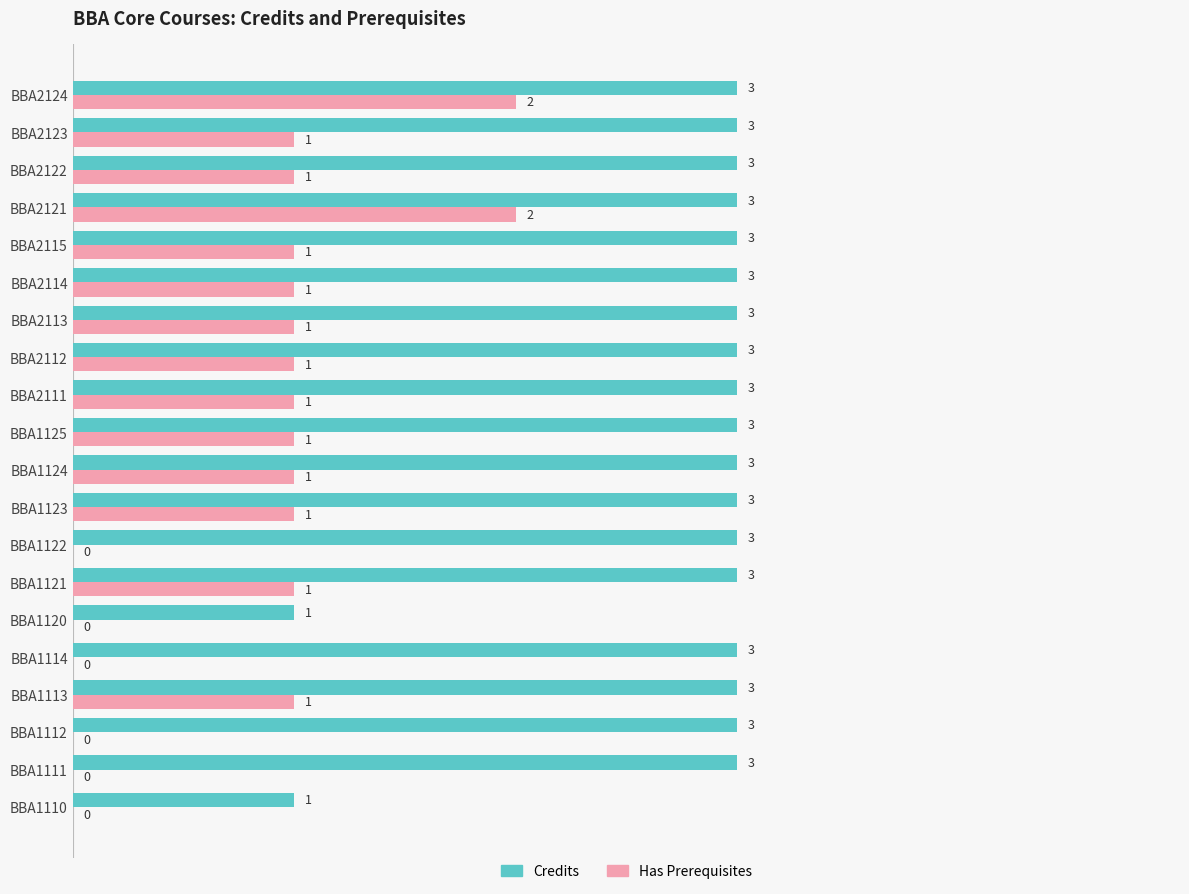

The Has Prerequisites series shows -1 at BBA1110. True or false?

False